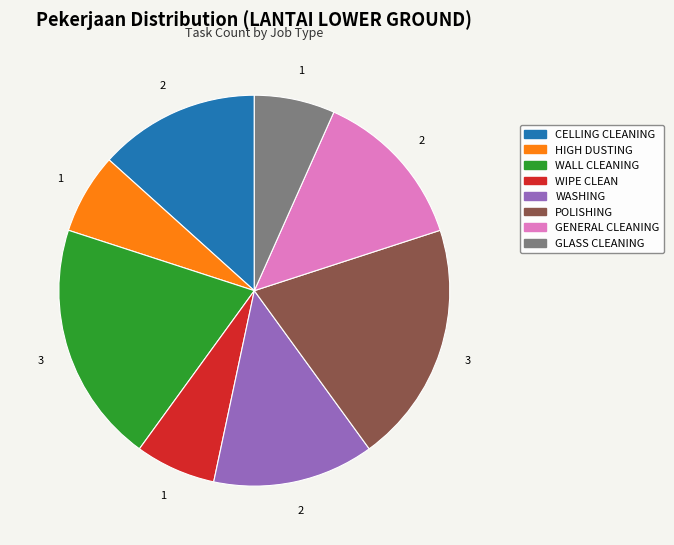

Is it true that CELLING CLEANING is 6% of the pie?

False